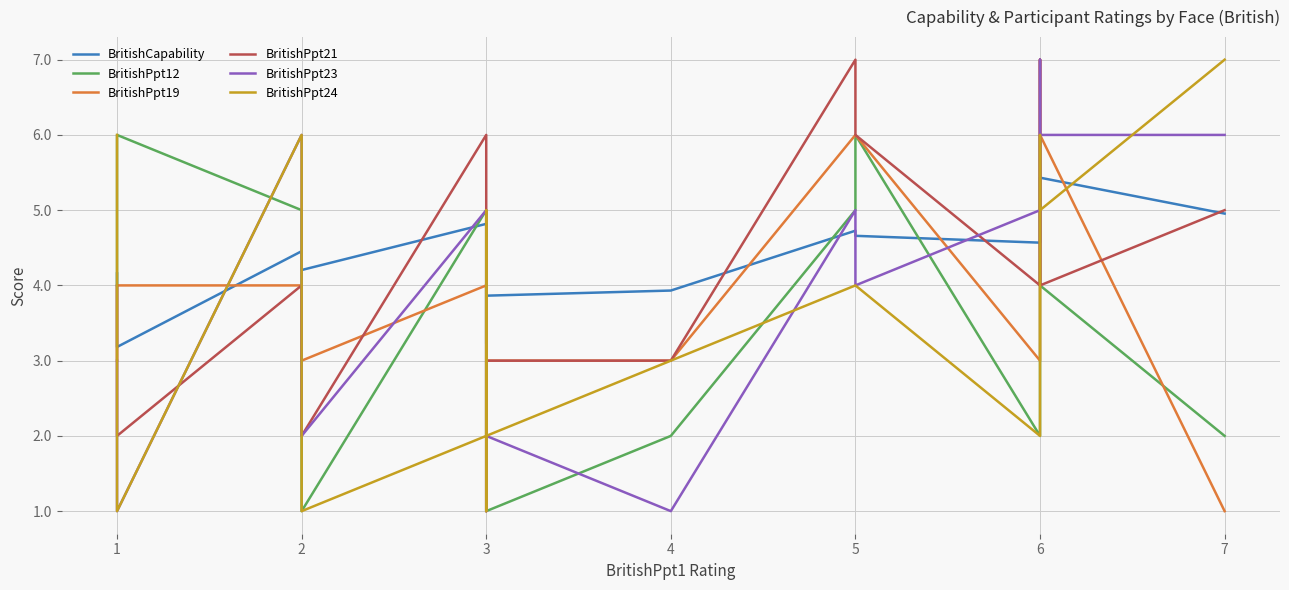

At which category does BritishPpt23 reach its first local valley?

1